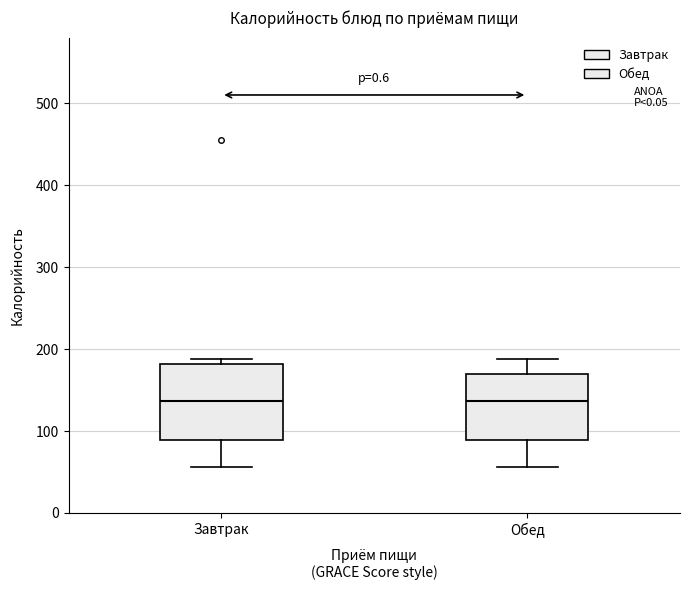

Where does the lower whisker of the box for Обед end on the y-axis? The values are not printed on the chart, so give them approximately, as read against the axis.

60